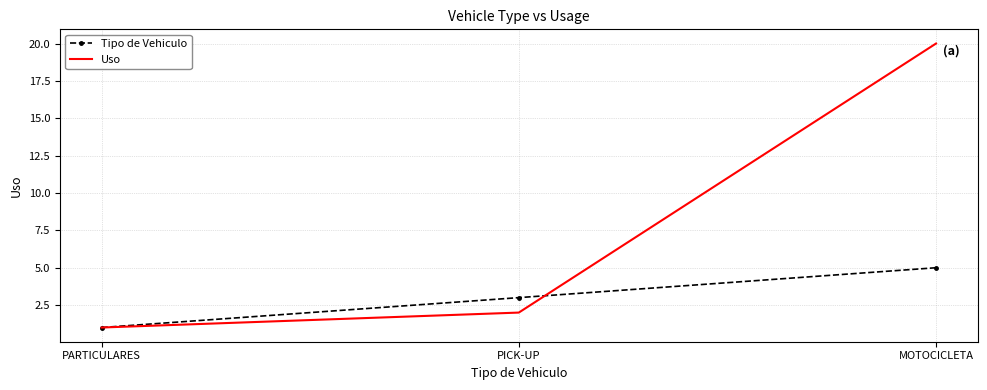

Reading left to right, extract all data points from this chart.

Tipo de Vehiculo: 1	3	5
Uso: 1	2	20